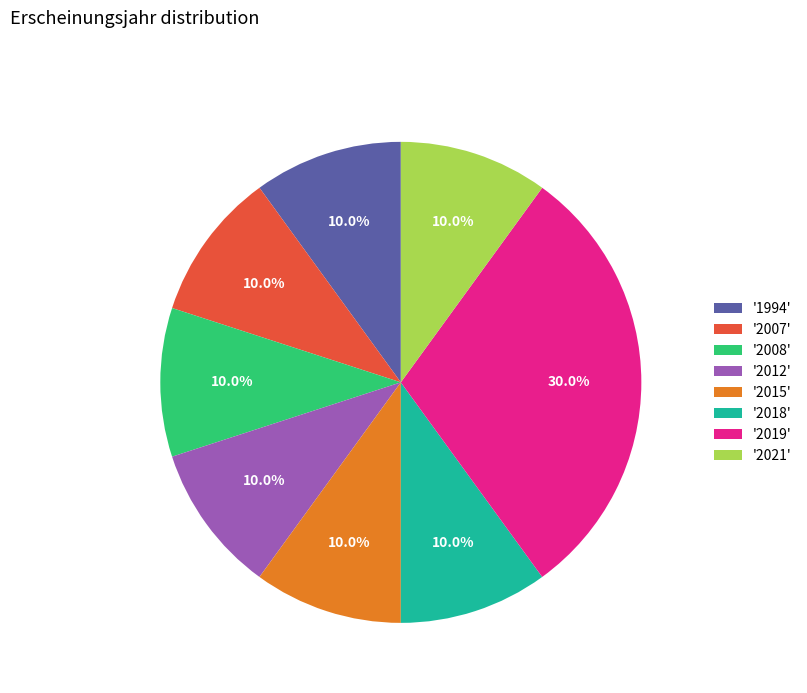

Which slice is the largest?

'2019'